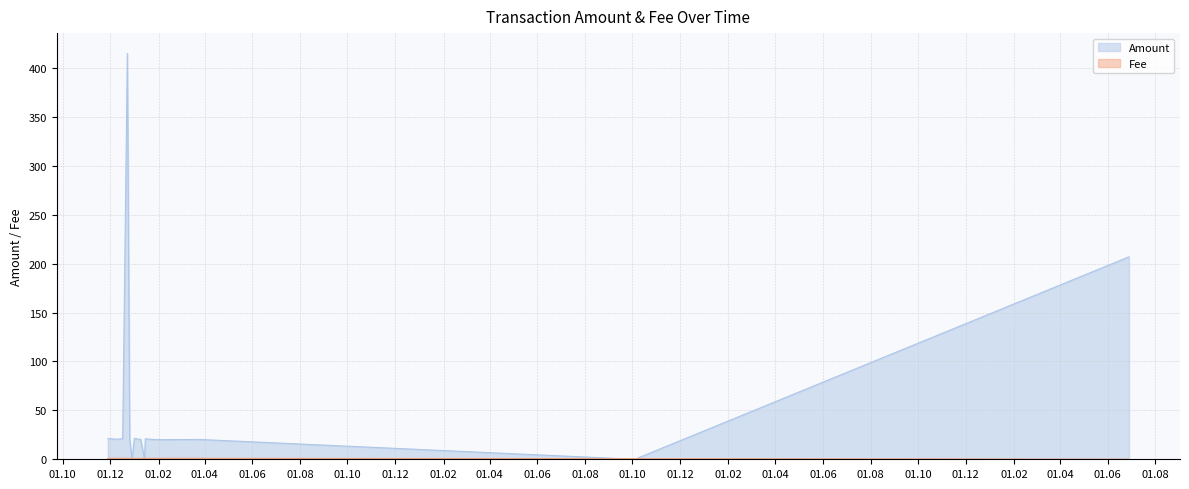

True or false: Amount has a value of 14.1 at 2017-11-28.

False